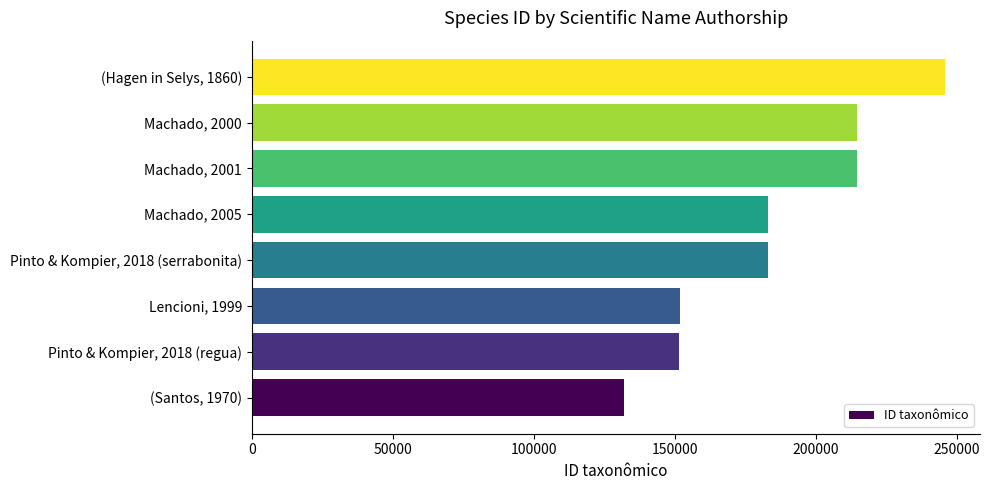

What value does the data have at (Hagen in Selys, 1860), to the nearest 10?

245830